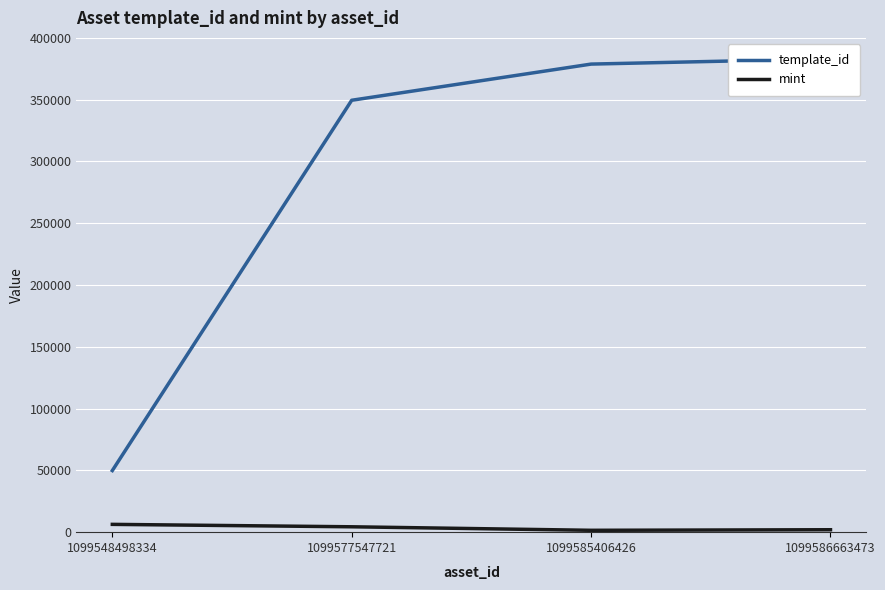

What is the total value across all series at 1099585406426?

380305